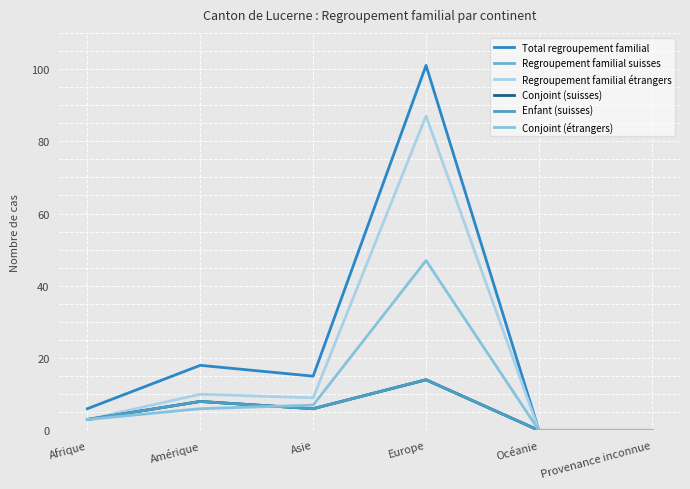

Reading left to right, extract all data points from this chart.

Total regroupement familial: 6	18	15	101	0	0
Regroupement familial suisses: 3	8	6	14	0	0
Regroupement familial étrangers: 3	10	9	87	0	0
Conjoint (suisses): 3	8	6	14	0	0
Enfant (suisses): 3	8	6	14	0	0
Conjoint (étrangers): 3	6	7	47	0	0